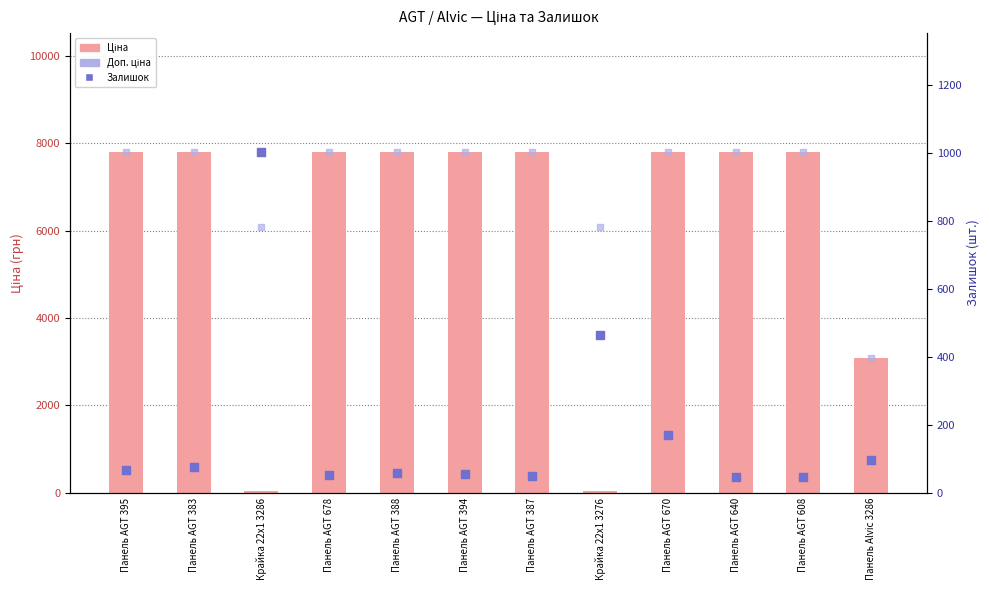

What are all the series names shown in the legend?

Ціна, Доп. ціна, Залишок